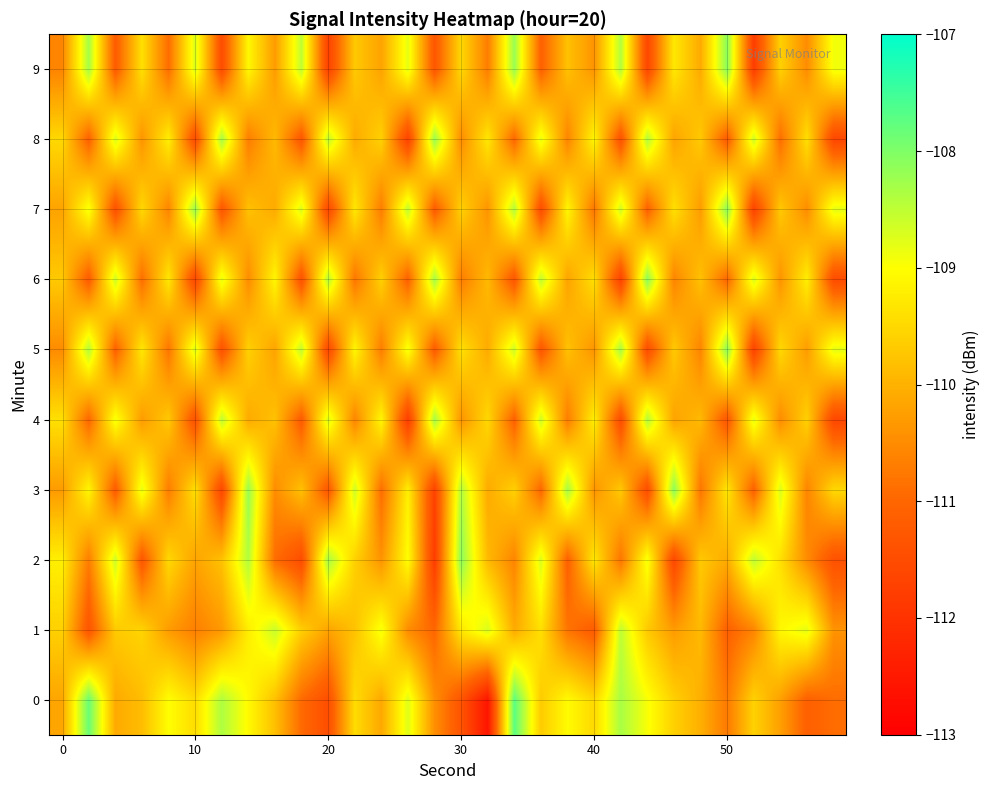

Reading right to left, what are all the values shown in this chart?

0: -110.9	-111.1	-110.2	-109.6	-110.7	-110.0	-109.6	-108.9	-108.3	-109.5	-109.0	-109.7	-107.7	-112.6	-111.3	-110.5	-108.7	-110.1	-109.5	-111.5	-110.9	-109.8	-109.1	-108.4	-109.4	-109.0	-109.9	-110.1	-107.8	-110.2
1: -110.4	-108.8	-109.1	-110.6	-111.1	-109.9	-110.3	-109.7	-108.5	-111.2	-110.8	-109.4	-110.1	-108.7	-109.3	-111.0	-110.5	-108.9	-109.8	-110.2	-109.6	-108.6	-109.2	-110.3	-110.7	-110.3	-109.6	-109.7	-111.3	-109.6
2: -111.4	-110.5	-109.4	-108.5	-110.1	-109.7	-111.6	-108.9	-110.8	-109.3	-111.1	-108.7	-110.6	-109.9	-108.1	-111.8	-109.0	-110.4	-109.6	-108.3	-111.5	-110.9	-108.4	-109.8	-110.2	-109.5	-111.3	-108.6	-110.7	-109.2
3: -109.5	-110.6	-108.7	-111.1	-109.3	-110.8	-108.1	-111.5	-109.7	-110.4	-108.3	-111.0	-109.6	-110.1	-108.4	-111.7	-109.2	-110.9	-108.6	-111.3	-109.8	-110.5	-108.2	-111.6	-109.4	-110.7	-108.8	-111.2	-109.1	-110.3
4: -111.6	-109.6	-110.5	-108.8	-111.3	-109.9	-110.2	-108.4	-111.5	-109.2	-110.7	-108.6	-111.1	-109.5	-110.4	-108.3	-111.8	-109.1	-110.6	-108.7	-111.2	-109.8	-110.1	-108.5	-111.4	-109.7	-110.3	-108.9	-111.0	-109.4
5: -108.8	-110.3	-109.5	-111.7	-108.1	-110.6	-109.7	-111.5	-108.3	-110.4	-109.8	-111.3	-108.6	-110.1	-109.4	-111.2	-108.9	-110.7	-109.1	-111.6	-108.5	-110.2	-109.6	-111.4	-108.7	-110.8	-109.3	-111.1	-108.4	-110.5
6: -111.5	-109.2	-110.4	-108.7	-111.0	-109.8	-110.6	-108.1	-111.7	-109.4	-110.2	-108.5	-111.3	-109.9	-110.7	-108.3	-111.1	-109.6	-110.8	-108.4	-111.4	-109.1	-110.5	-108.8	-111.6	-109.3	-110.9	-108.6	-111.2	-109.7
7: -108.8	-110.5	-109.7	-111.7	-108.1	-110.3	-109.4	-111.1	-108.6	-110.8	-109.1	-111.5	-108.4	-110.4	-109.6	-111.2	-108.5	-110.7	-109.3	-111.6	-108.7	-110.1	-109.8	-111.3	-108.2	-110.6	-109.5	-111.4	-108.9	-110.2
8: -111.6	-109.4	-110.9	-108.6	-111.2	-109.7	-110.2	-108.4	-111.4	-109.1	-110.6	-108.8	-111.0	-109.3	-110.5	-108.2	-111.7	-109.6	-110.1	-108.5	-111.3	-109.9	-110.7	-108.3	-111.5	-109.2	-110.4	-108.7	-111.1	-109.5
9: -108.9	-110.5	-109.6	-111.8	-108.1	-110.1	-109.3	-111.6	-108.4	-110.4	-109.8	-111.1	-108.2	-110.7	-109.5	-111.3	-108.8	-110.2	-109.7	-111.7	-108.5	-110.3	-109.1	-111.5	-108.7	-110.9	-109.4	-111.2	-108.3	-110.6